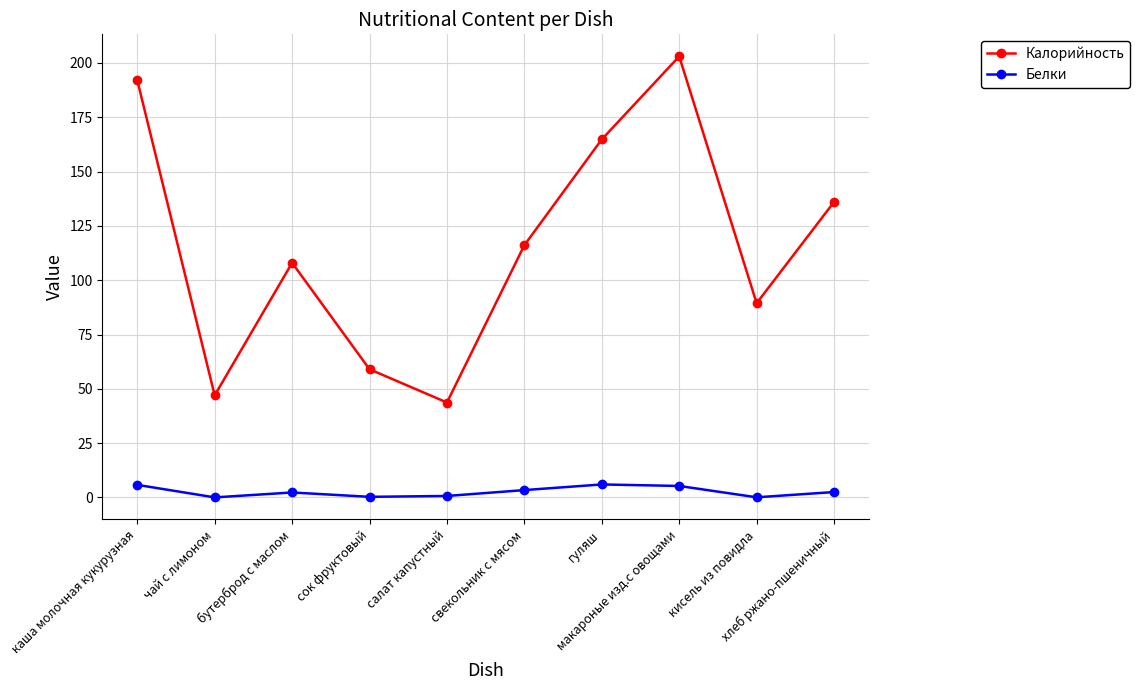

The value of Калорийность at кисель из повидла is 124.1. True or false?

False